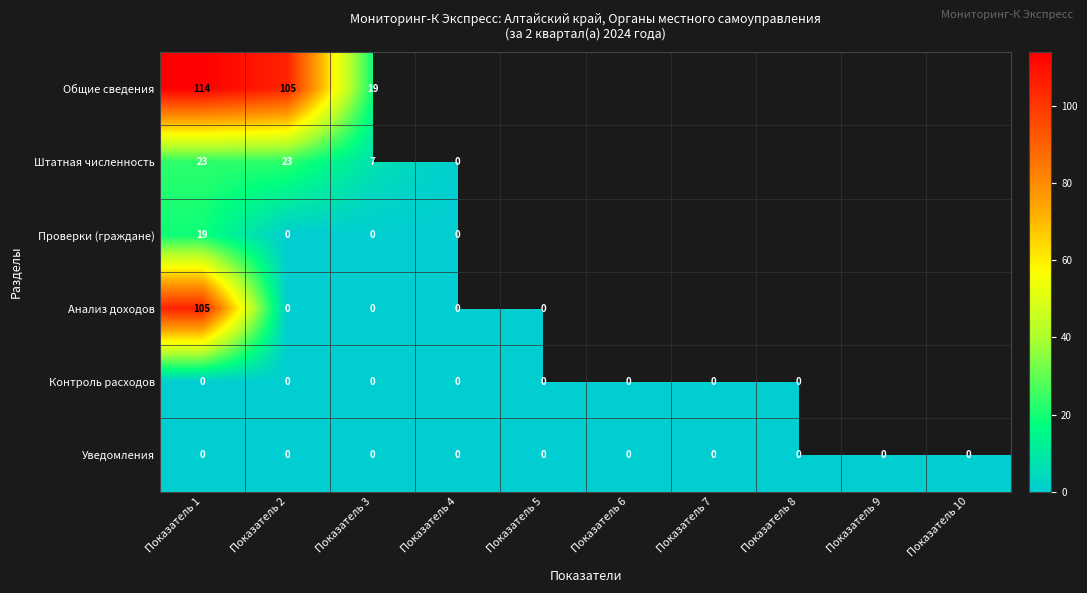

True or false: Штатная численность has a value of 23 at Показатель 2.

True